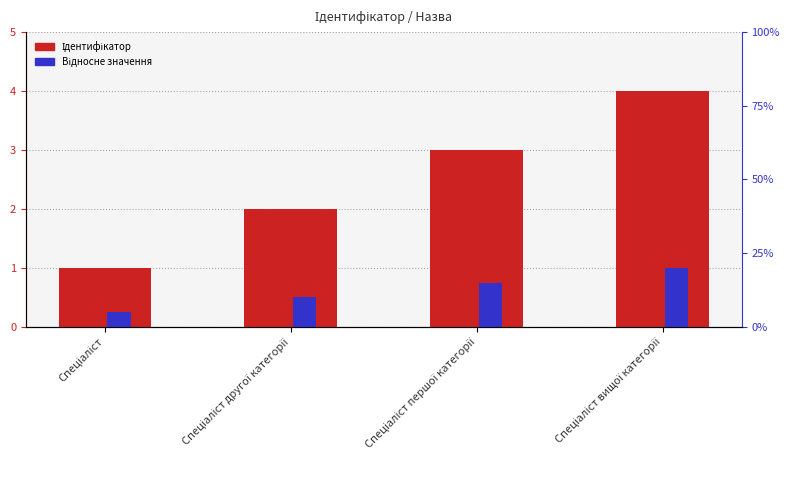

Reading right to left, transcribe all the data shown in this chart.

Ідентифікатор: 4.0	3.0	2.0	1.0
Відносне значення: 1.0	0.8	0.5	0.2